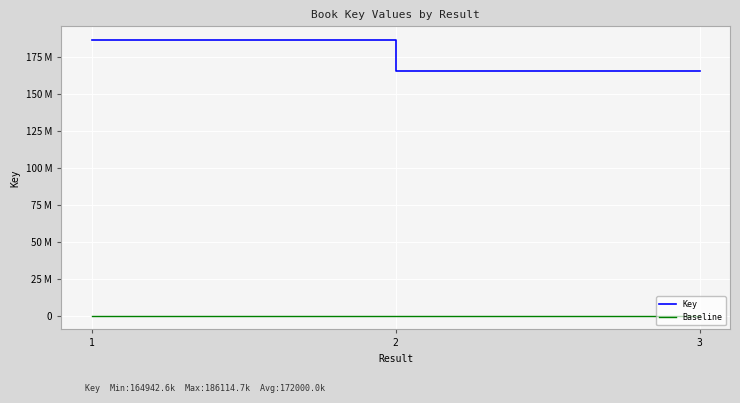

Is this an area chart (filled region under the line)?

No